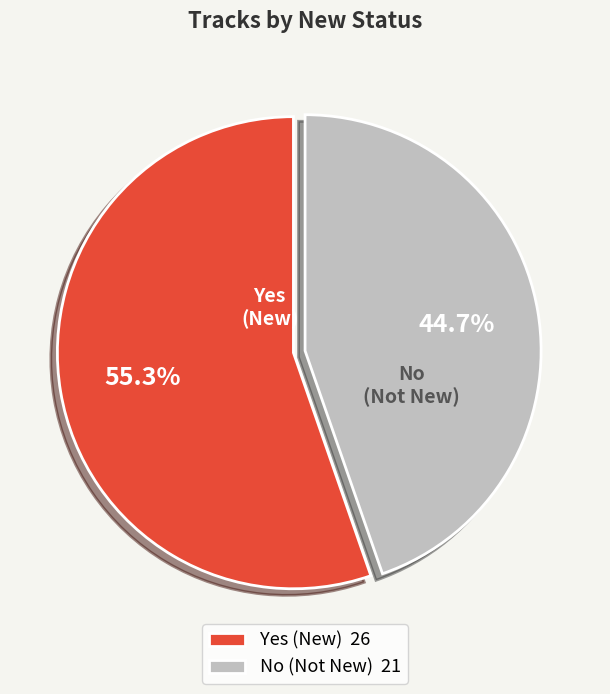

Count the number of slices in the pie.

2